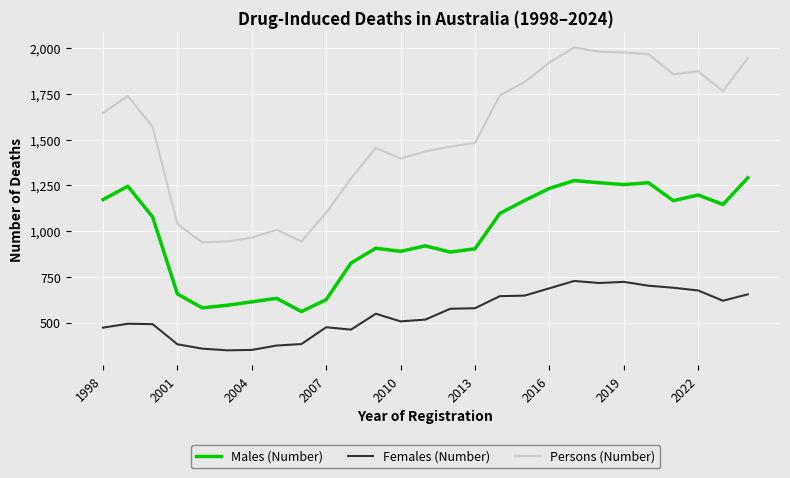

Which series has the largest total across all categories?

Persons (Number)